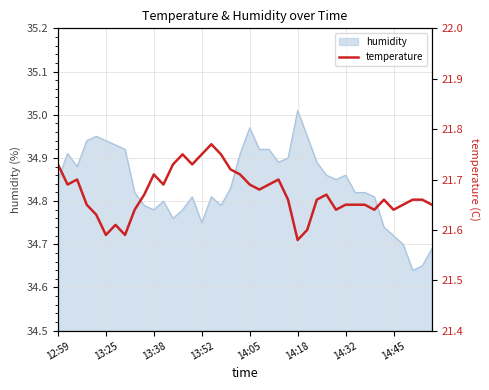

True or false: the data shows 12.7 at 13.

False